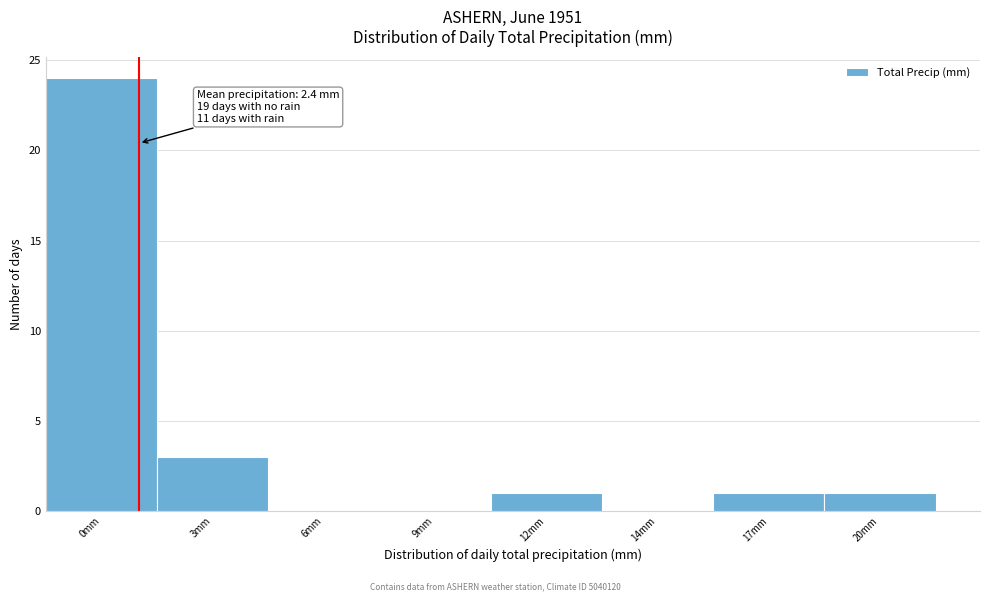

Reading right to left, list all the values displayed in this chart.

20mm=1	17mm=1	14mm=0	12mm=1	9mm=0	6mm=0	3mm=3	0mm=24